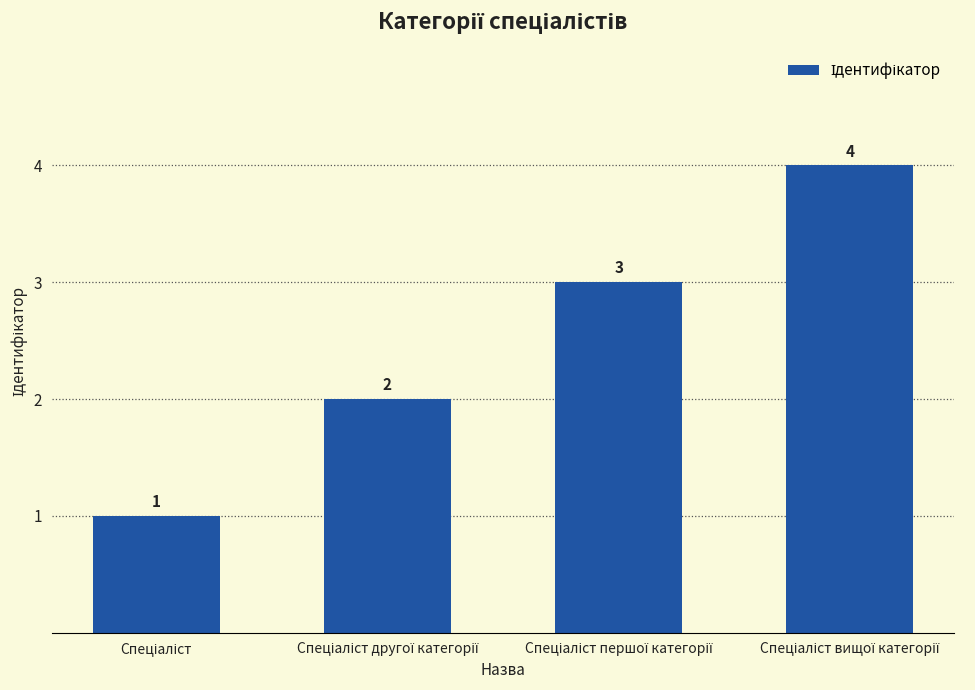

What is the value of the 1st bar from the left?

1